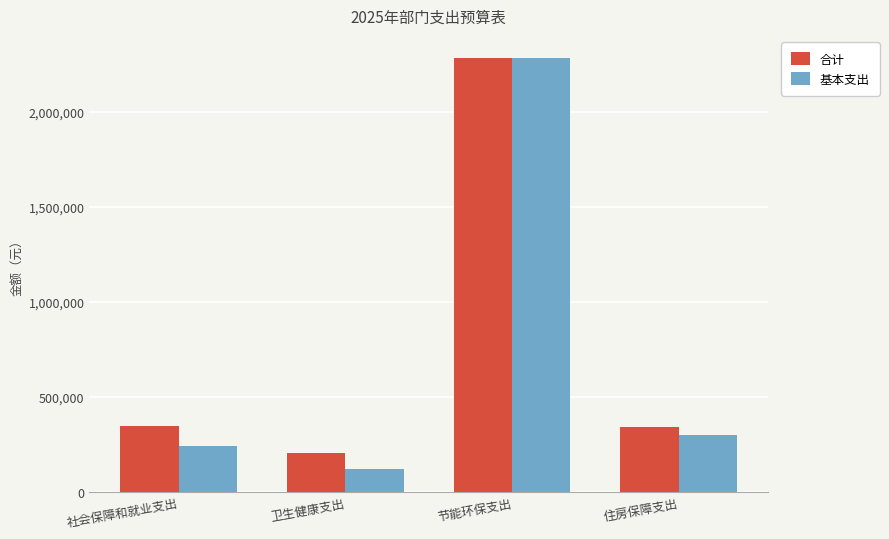

What value does the 合计 series have at 节能环保支出?

2287045.0